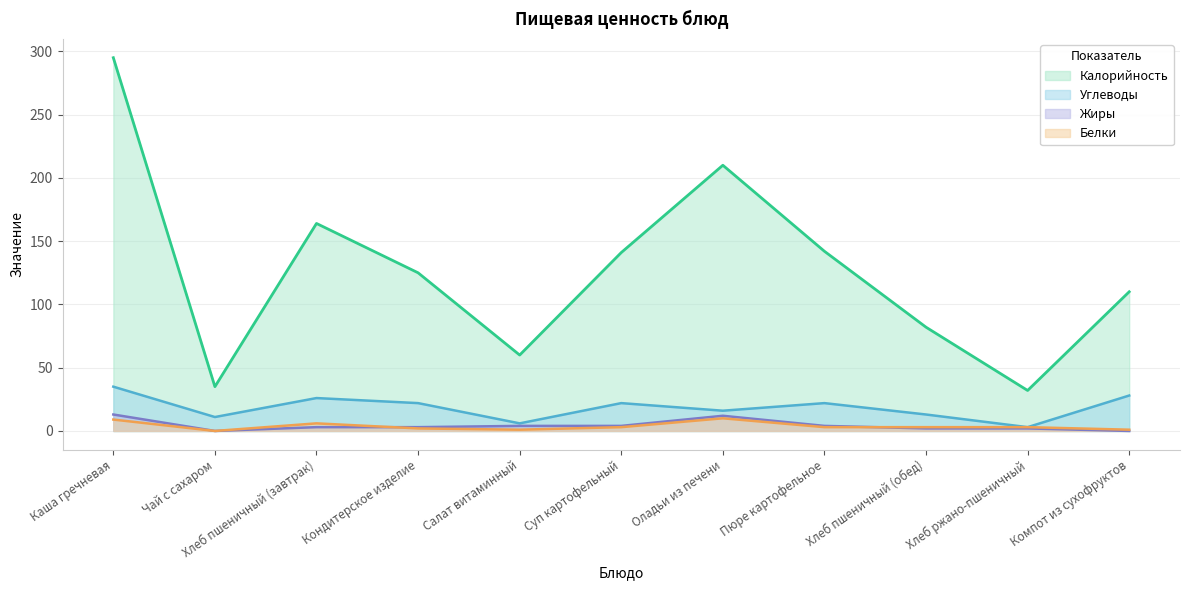

Reading left to right, list all the values displayed in this chart.

Калорийность: 295	35	164	125	60	141	210	142	82	32	110
Белки: 9	0	6	2	1	3	10	3	3	3	1
Жиры: 13	0	3	3	4	4	12	4	2	2	0
Углеводы: 35	11	26	22	6	22	16	22	13	3	28